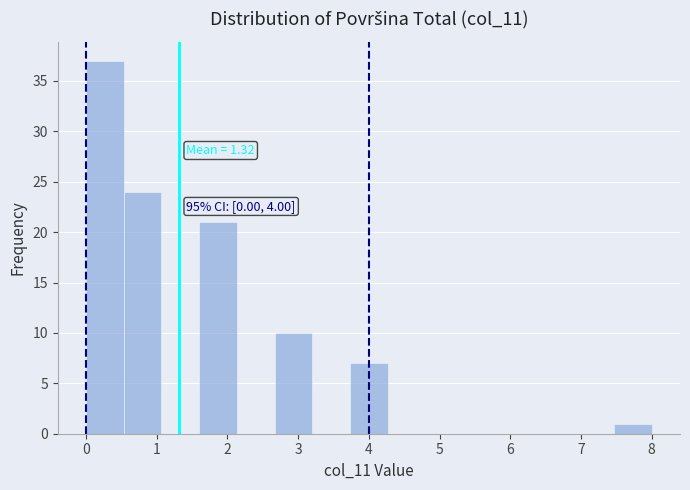

Over which range of the x-axis is the bar tallest?

0.0 to 0.5